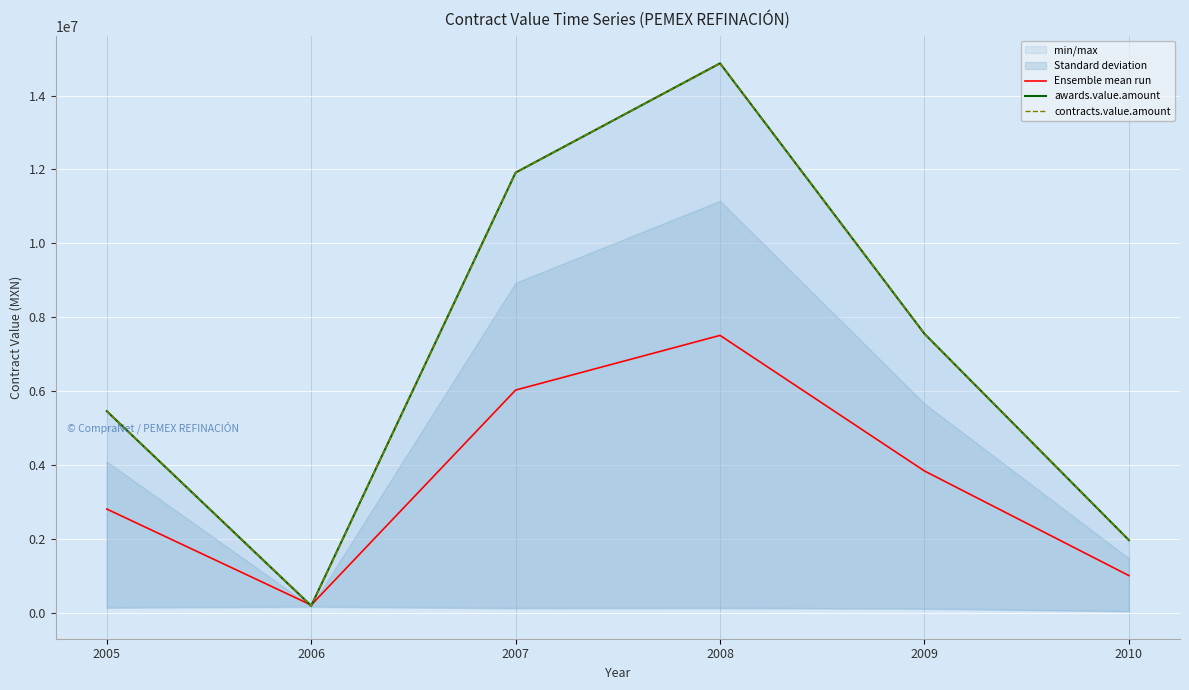

How many data points in contracts.value.amount are above 7555432?

3